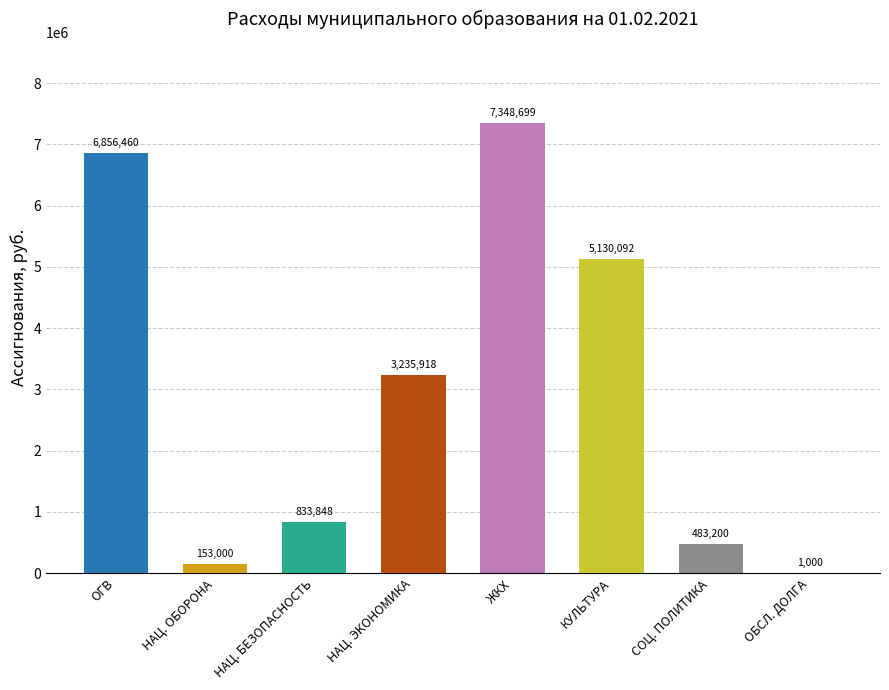

Which category has the highest value across all series?

ЖКХ